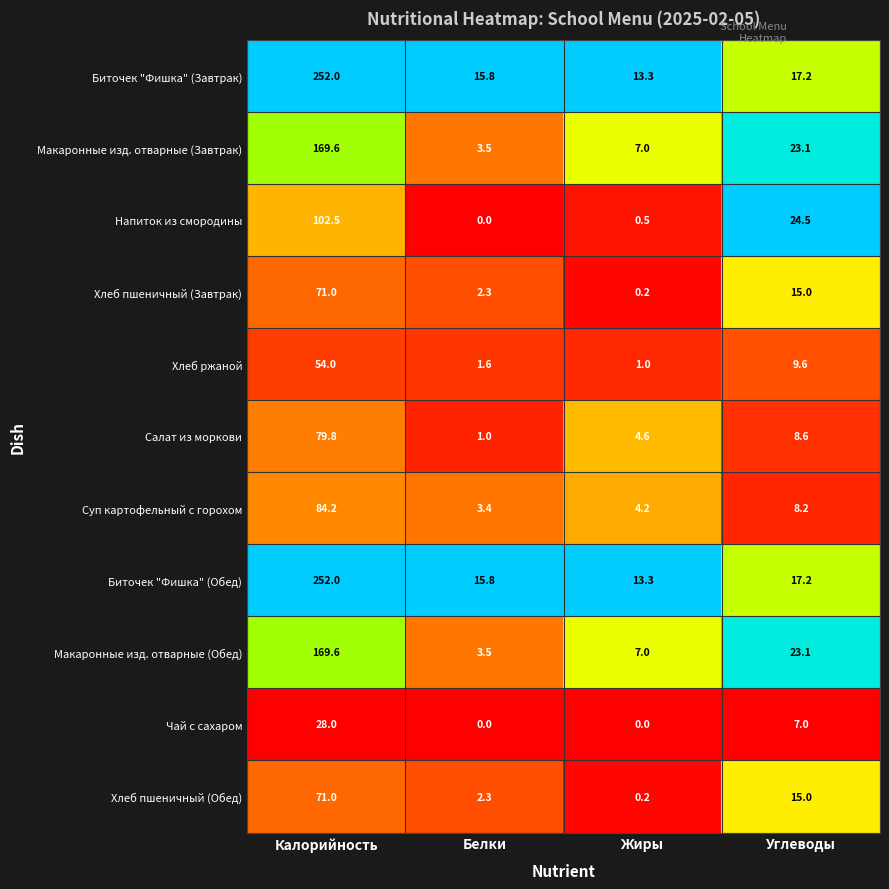

How many data points does each series have?

4